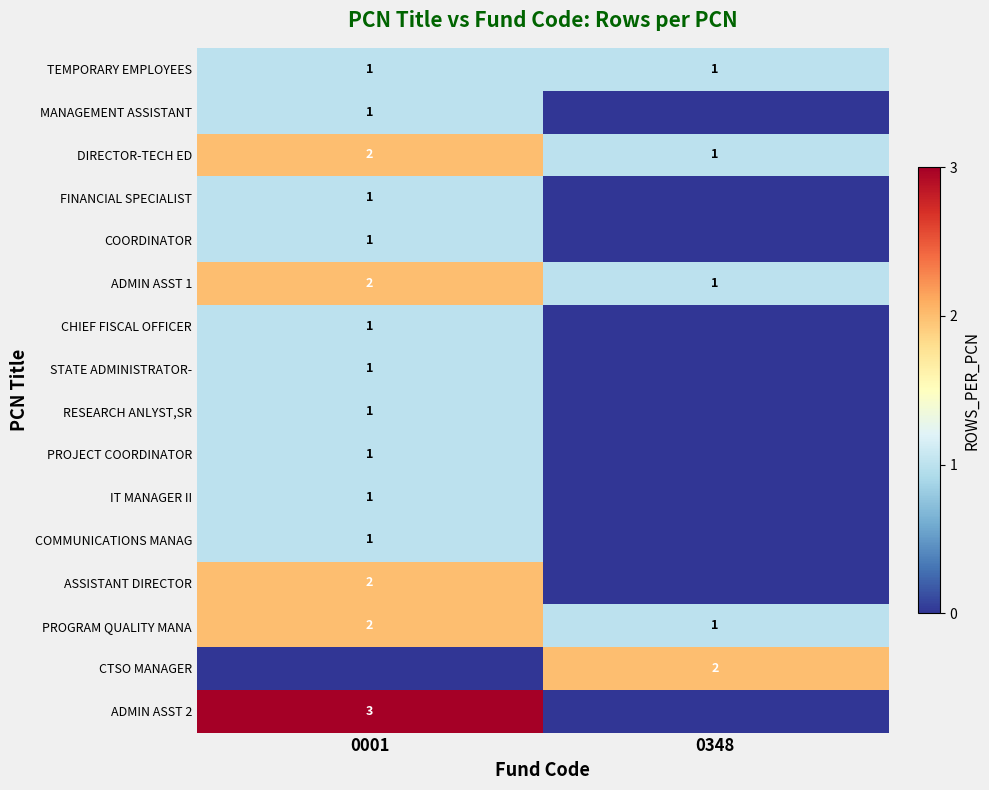

What is the spread (max minus min) of values at 0001?

3